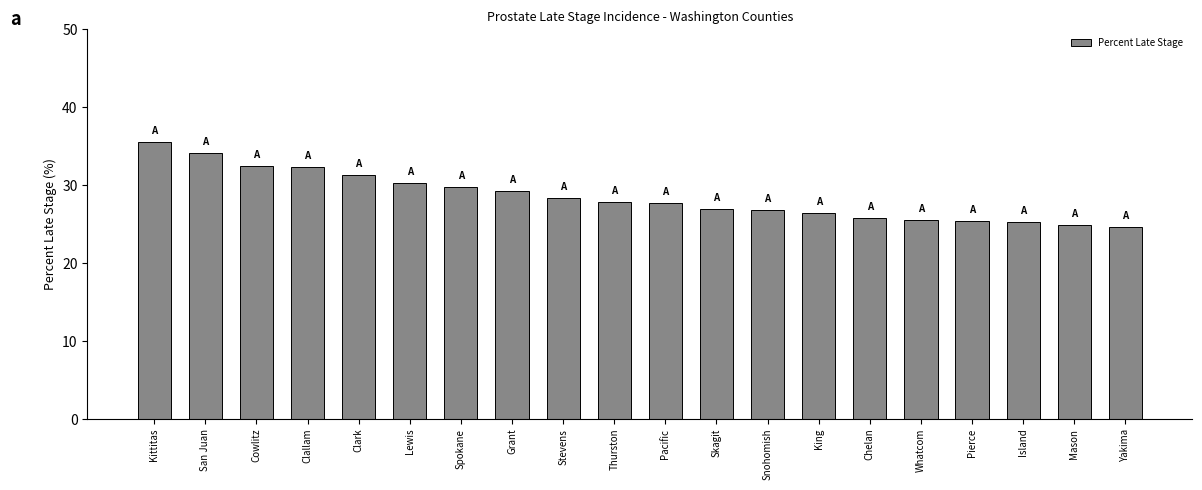

What is the maximum value shown in the chart?

35.5